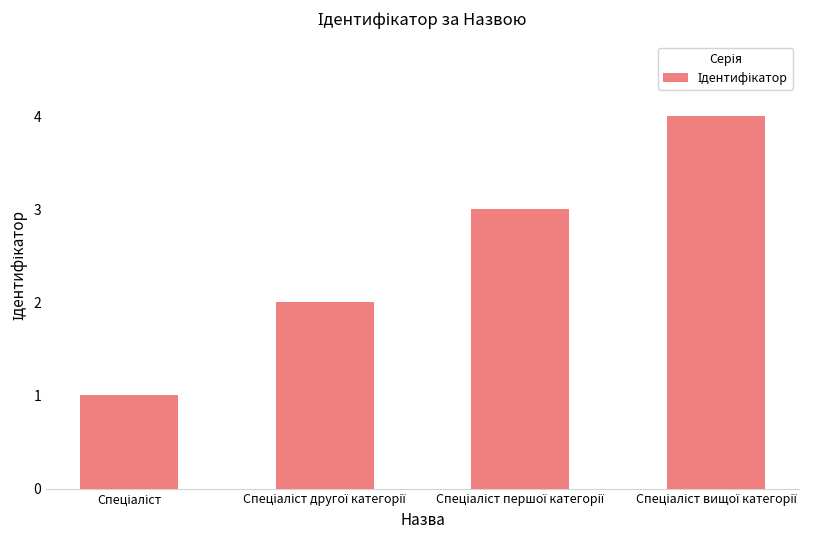

What is the difference between the maximum and minimum values?

3